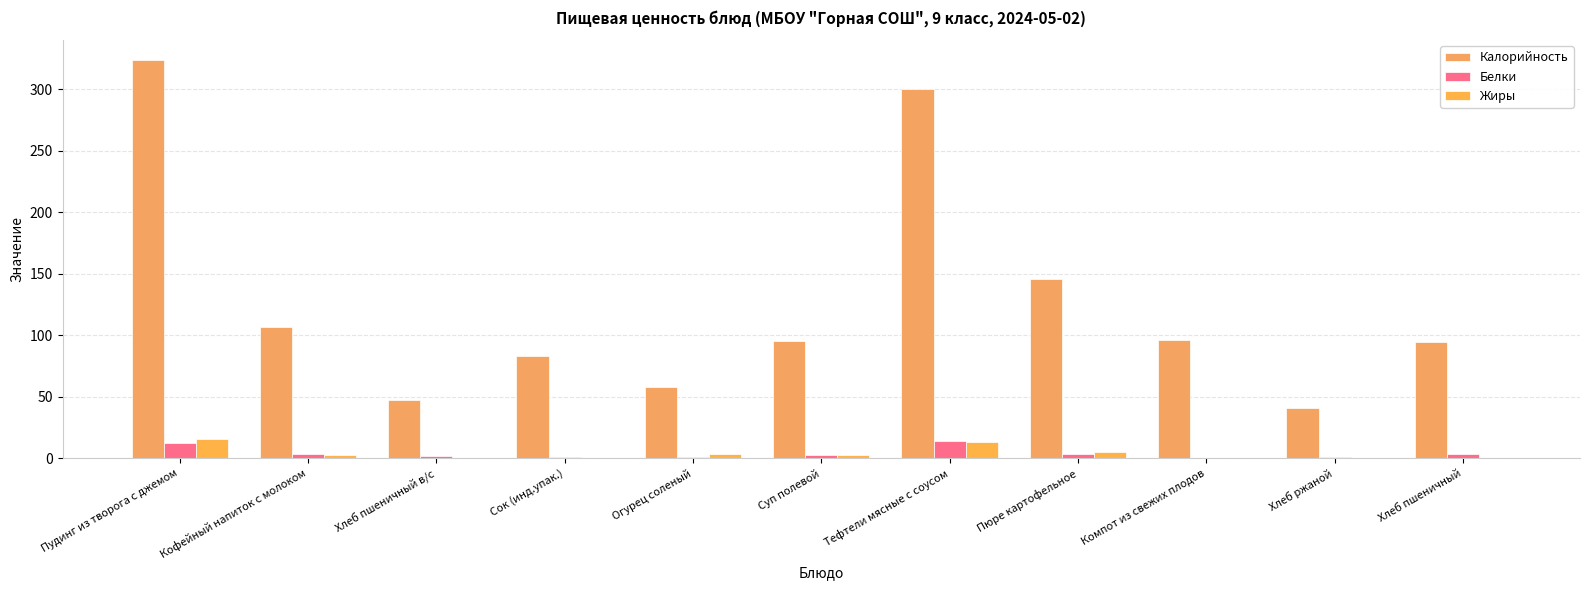

What position from the right is Пюре картофельное?

4